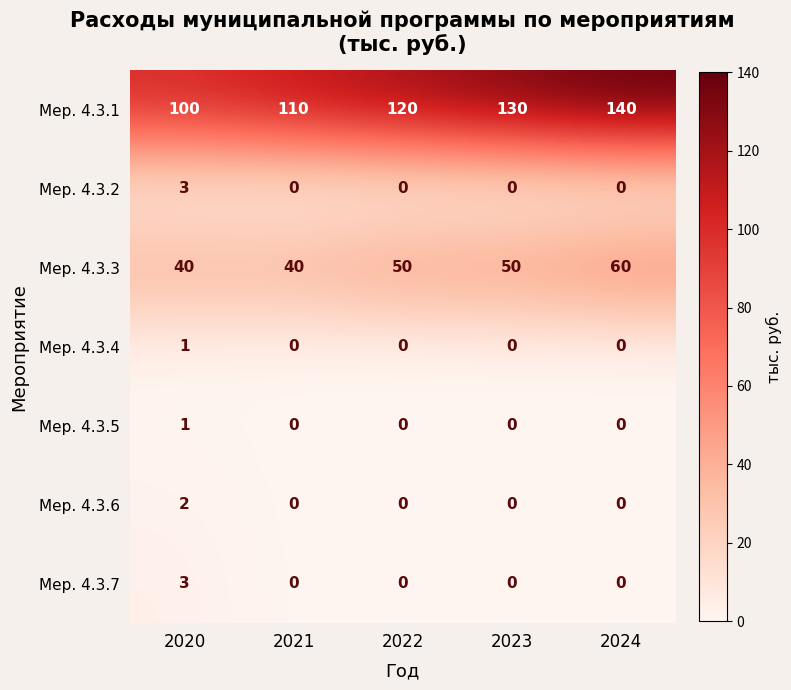

Count the Мер. 4.3.4 values in the range 0 to 1.

5